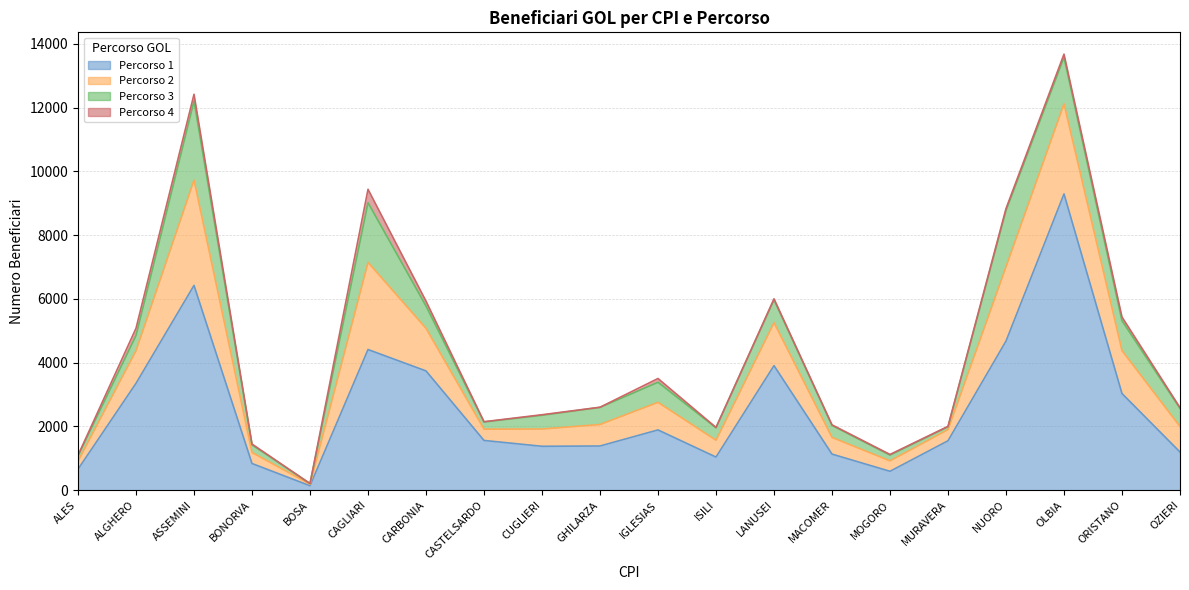

What is the label of the 20th point from the left?

OZIERI